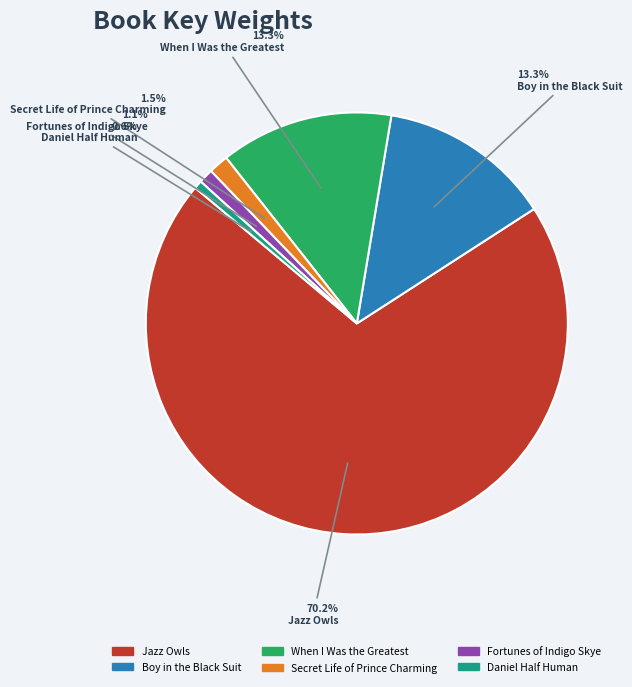

What percentage do When I Was the Greatest and Fortunes of Indigo Skye together represent?

14.4%